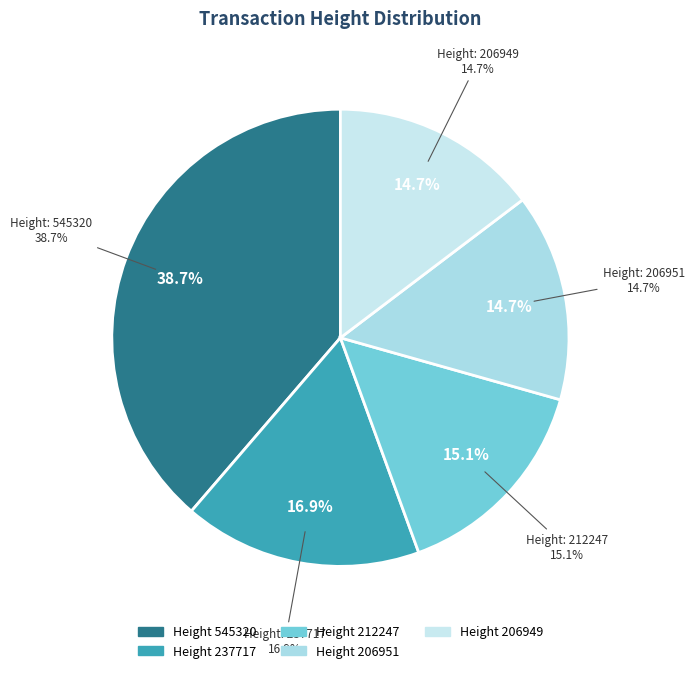

Which category has the smallest portion of the pie?

206949